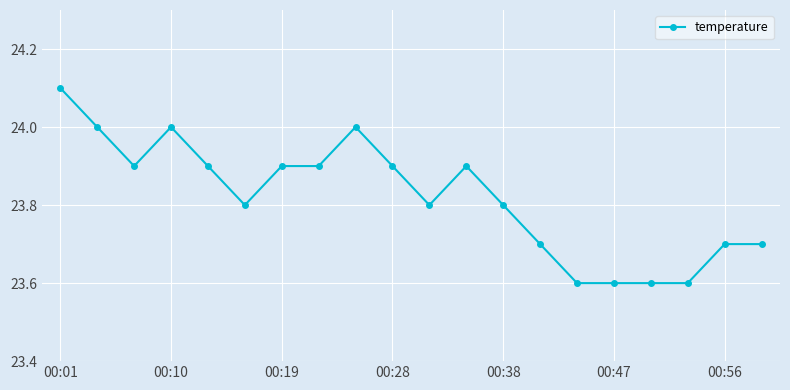

What is the smallest value displayed?

23.6